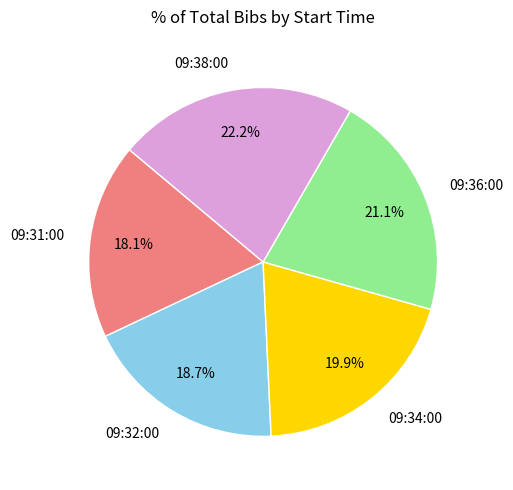

To the nearest percent, what is the combined percentage of 09:34:00 and 09:38:00?

42%